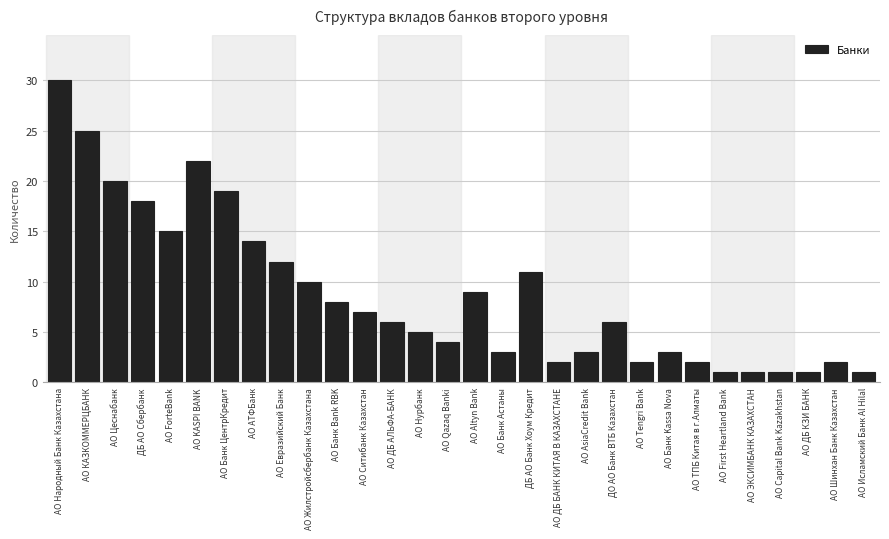

Reading left to right, transcribe all the data shown in this chart.

АО Народный Банк Казахстана=30	АО КАЗКОММЕРЦБАНК=25	АО Цеснабанк=20	ДБ АО Сбербанк=18	АО ForteBank=15	АО KASPI BANK=22	АО Банк ЦентрКредит=19	АО АТФБанк=14	АО Евразийский Банк=12	АО Жилстройсбербанк Казахстана=10	АО Банк Bank RBK=8	АО Ситибанк Казахстан=7	АО ДБ АЛЬФА-БАНК=6	АО Нурбанк=5	АО Qazaq Banki=4	АО Altyn Bank=9	АО Банк Астаны=3	ДБ АО Банк Хоум Кредит=11	АО ДБ БАНК КИТАЯ В КАЗАХСТАНЕ=2	АО AsiaCredit Bank=3	ДО АО Банк ВТБ Казахстан=6	АО Tengri Bank=2	АО Банк Kassa Nova=3	АО ТПБ Китая в г.Алматы=2	АО First Heartland Bank=1	АО ЭКСИМБАНК КАЗАХСТАН=1	АО Capital Bank Kazakhstan=1	АО ДБ КЗИ БАНК=1	АО Шинхан Банк Казахстан=2	АО Исламский Банк Al Hilal=1